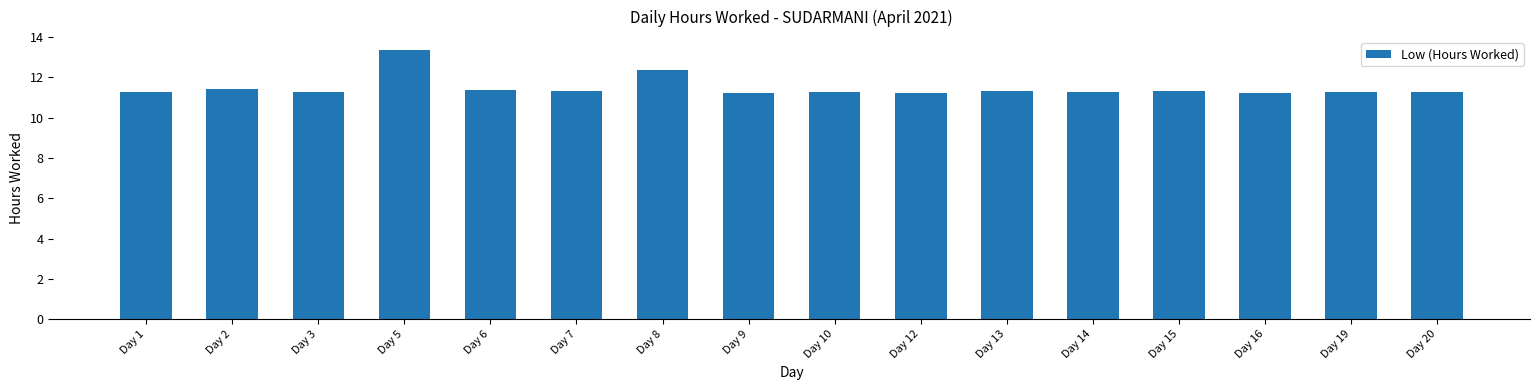

What is the approximate value at Day 12?

11.2